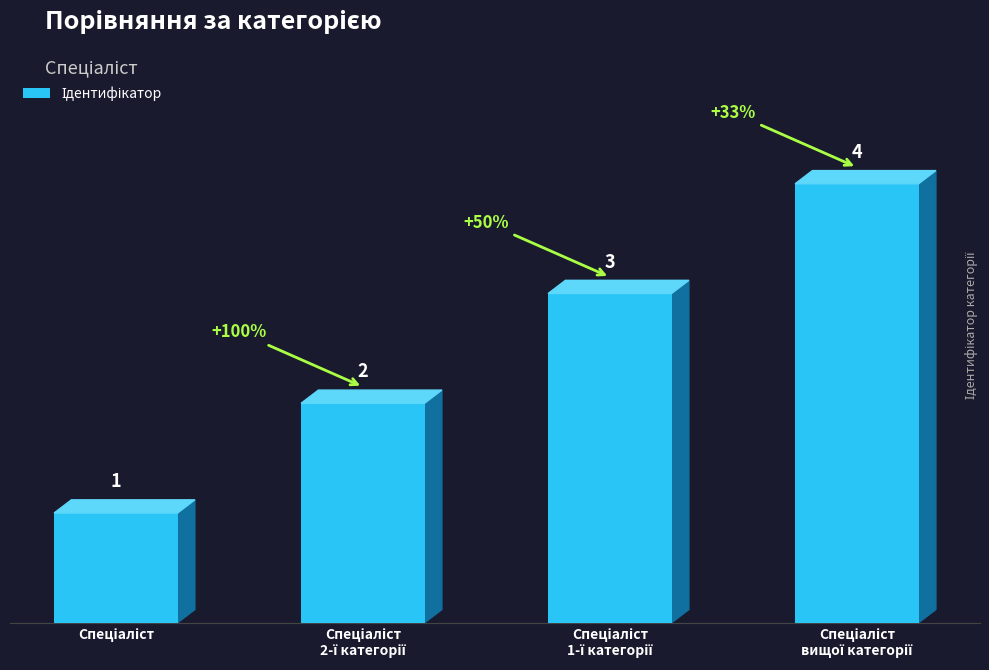

What is the difference between the maximum and minimum values?

3